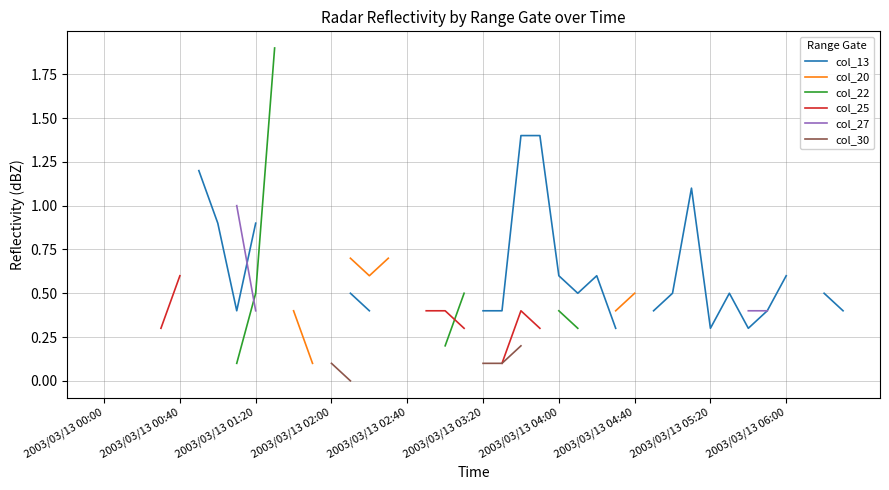

How many values in col_22 are above zero?

15